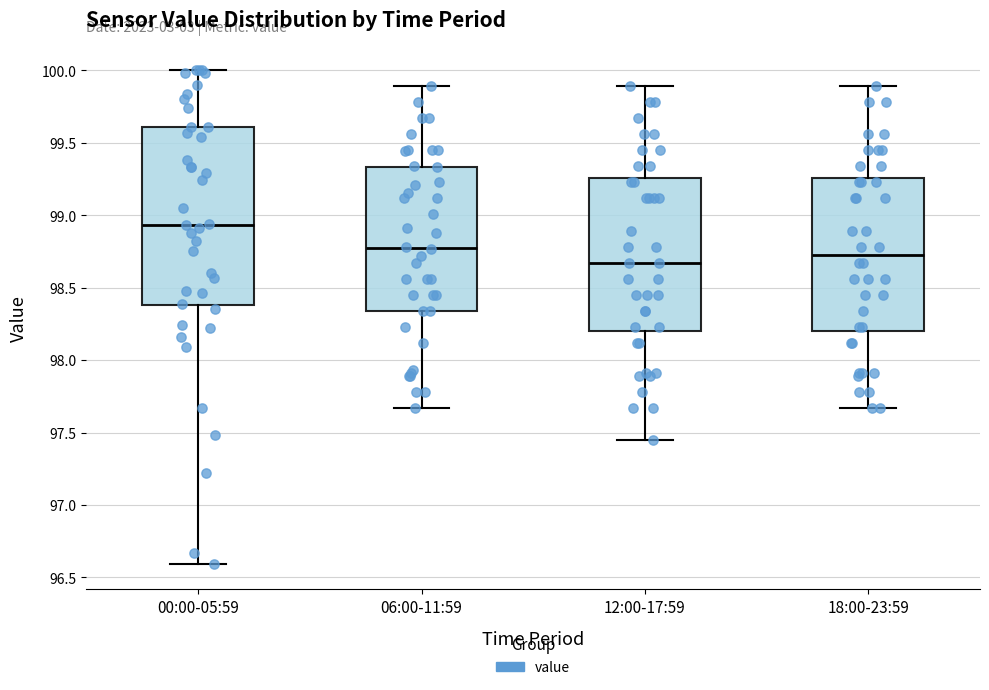

Which box has the lowest median line?

12:00-17:59